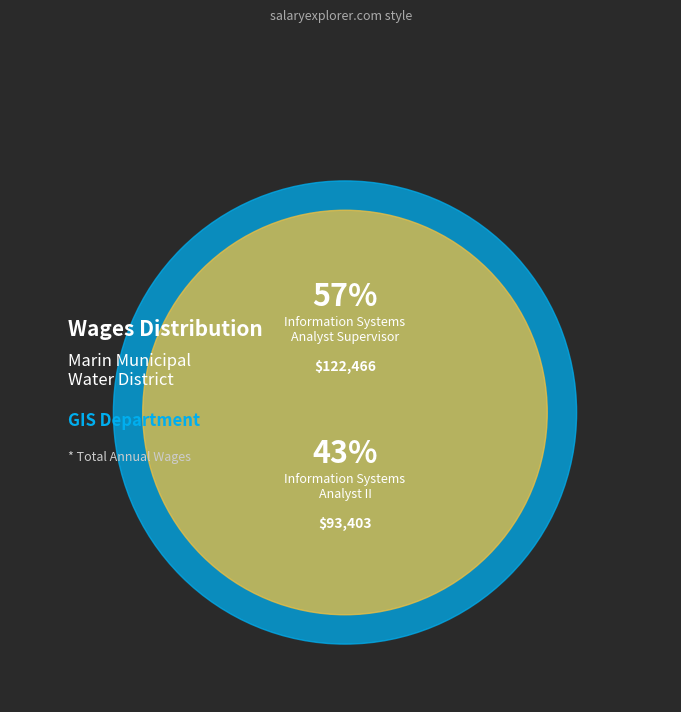

Which slice represents more than half of the pie?

Information Systems Analyst Supervisor